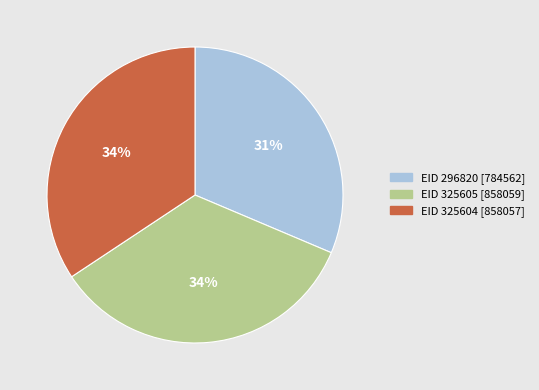

To the nearest percent, what is the average slice percentage?

33%